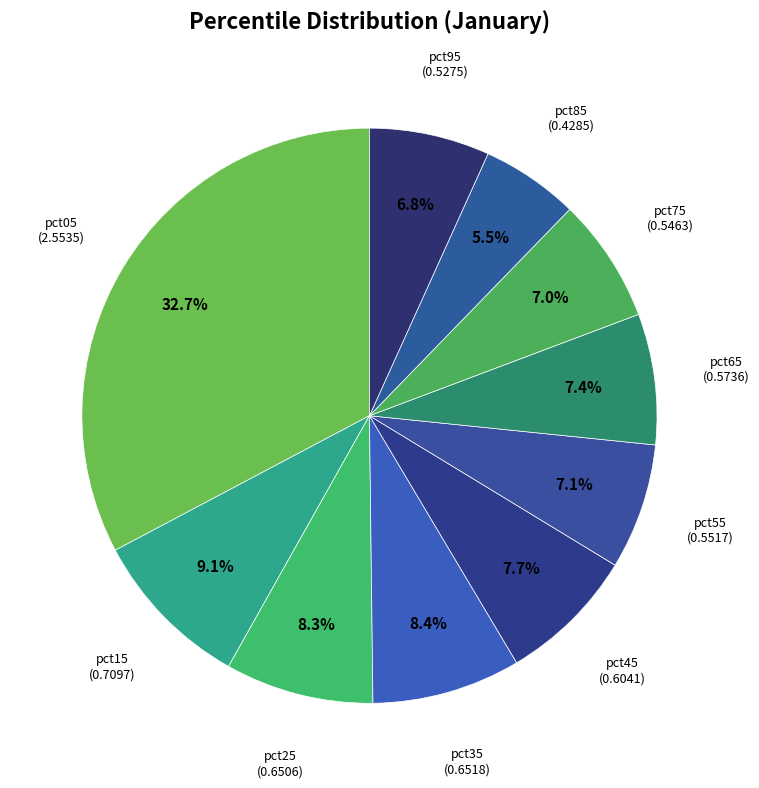

To the nearest percent, what is the difference between the pct55 and pct85 slice percentages?

2%